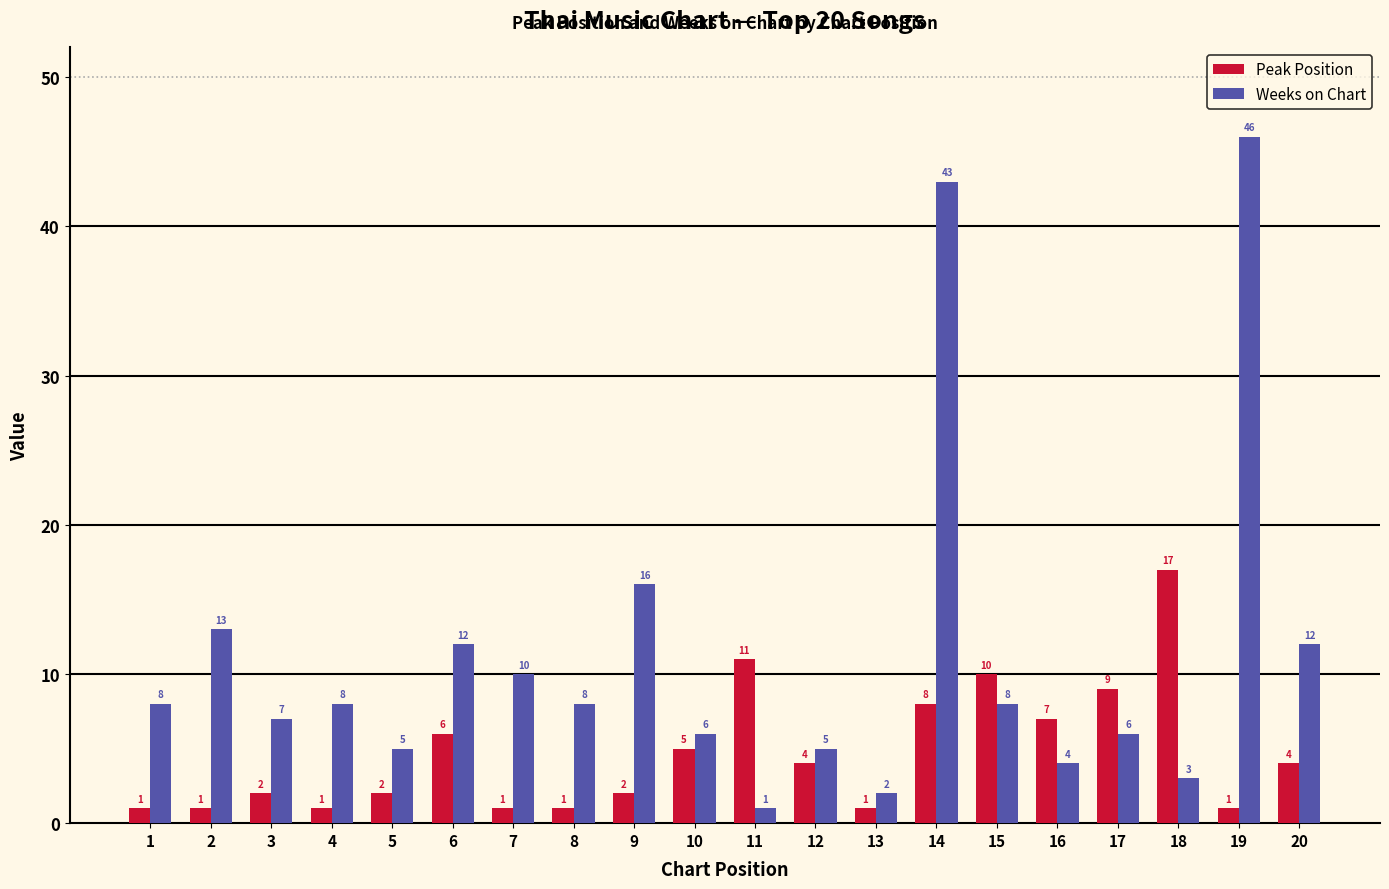

What is the smallest value displayed?

1